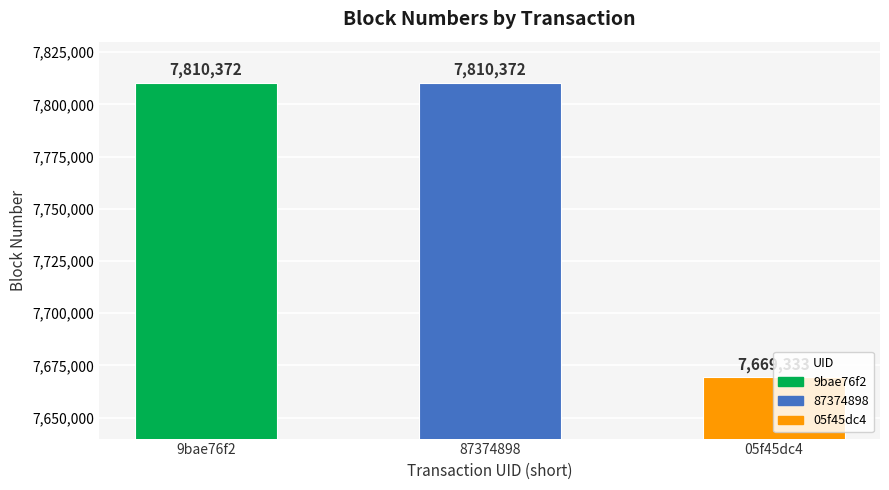

The chart shows a value of 3845138 at 05f45dc4. True or false?

False